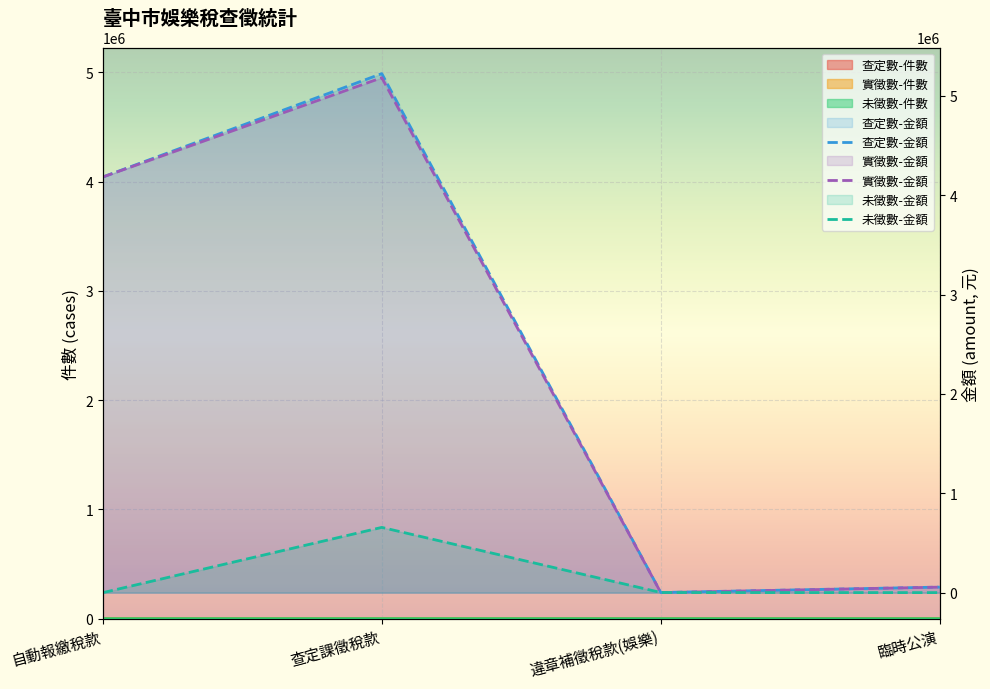

At which label does 查定數-件數 reach its peak?

查定課徵稅款